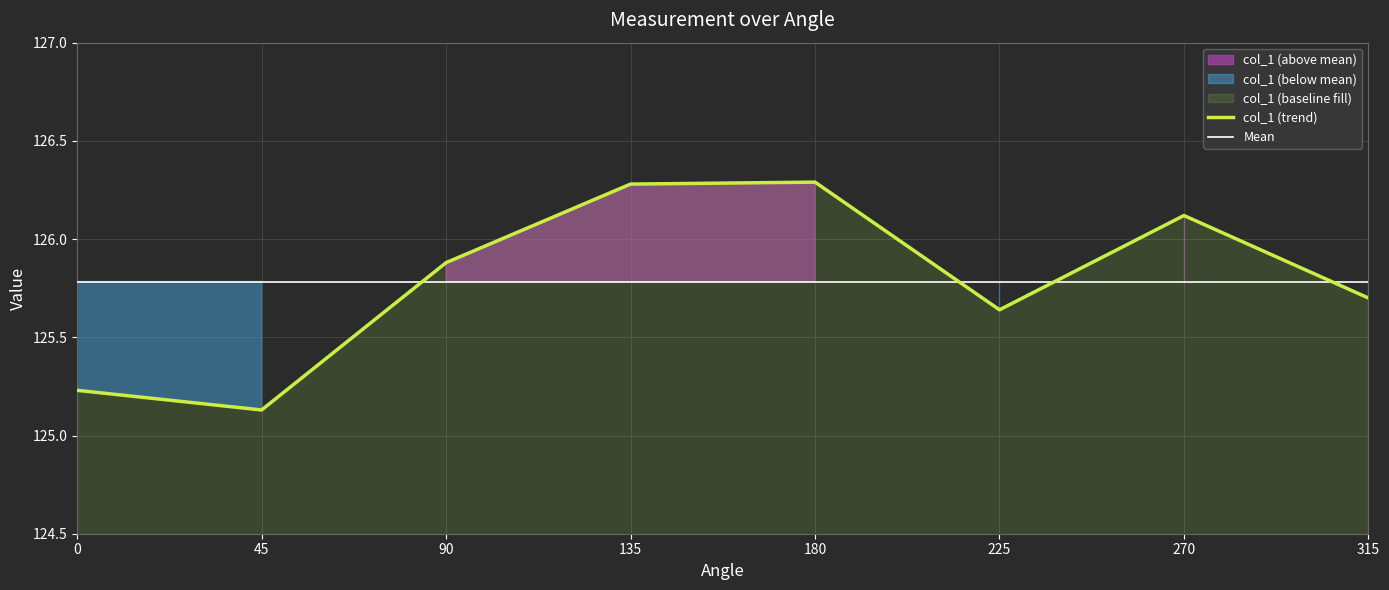

Is it true that the value at 180 is 226.5?

False